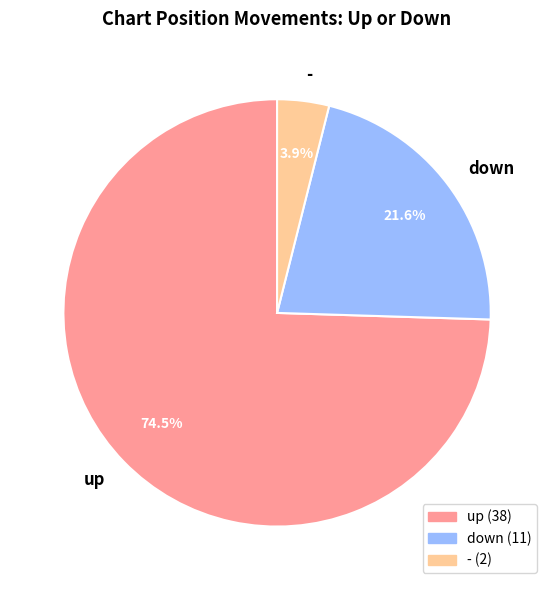

Which category has the biggest portion of the pie?

up